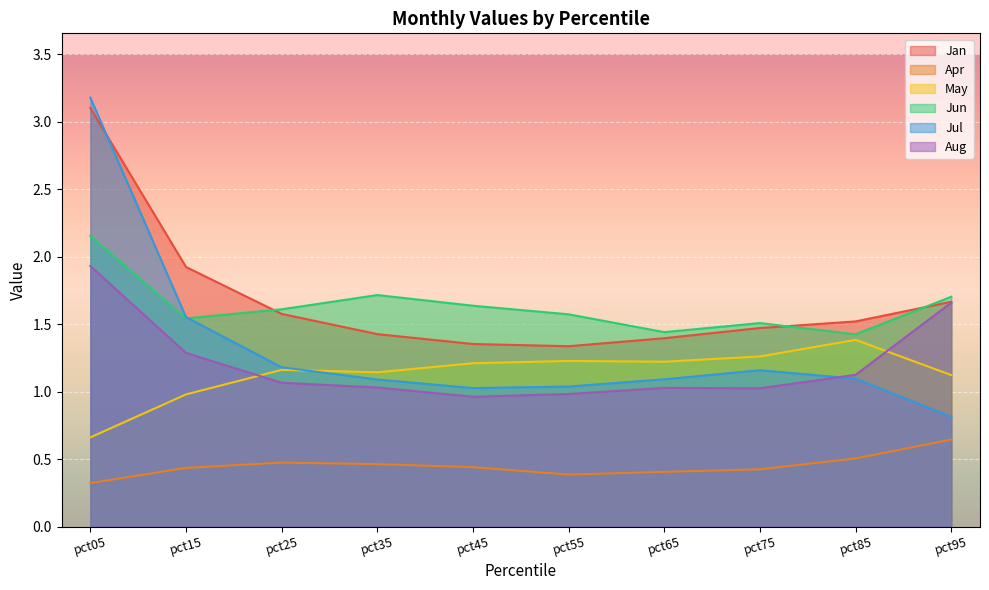

True or false: Jul has more than 2 points higher than both neighbors.

False